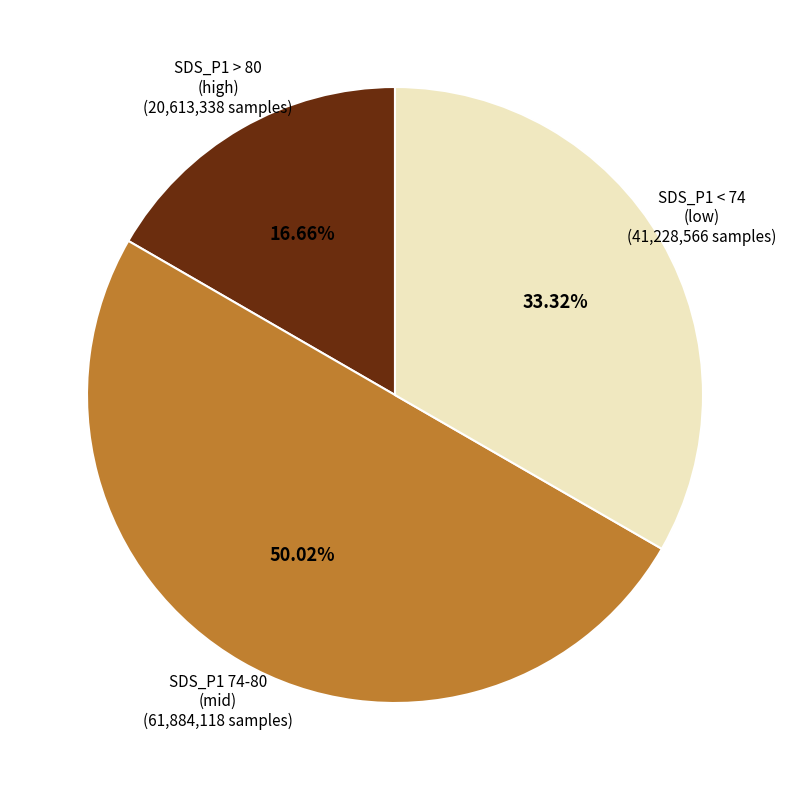

What is the ratio of the value at SDS_P1 74-80 (mid) to the value at SDS_P1 > 80 (high)?

3.0